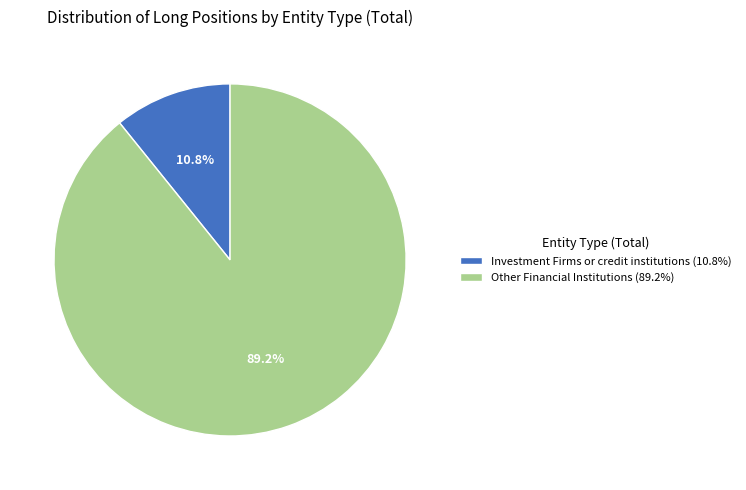

Count the number of slices in the pie.

2